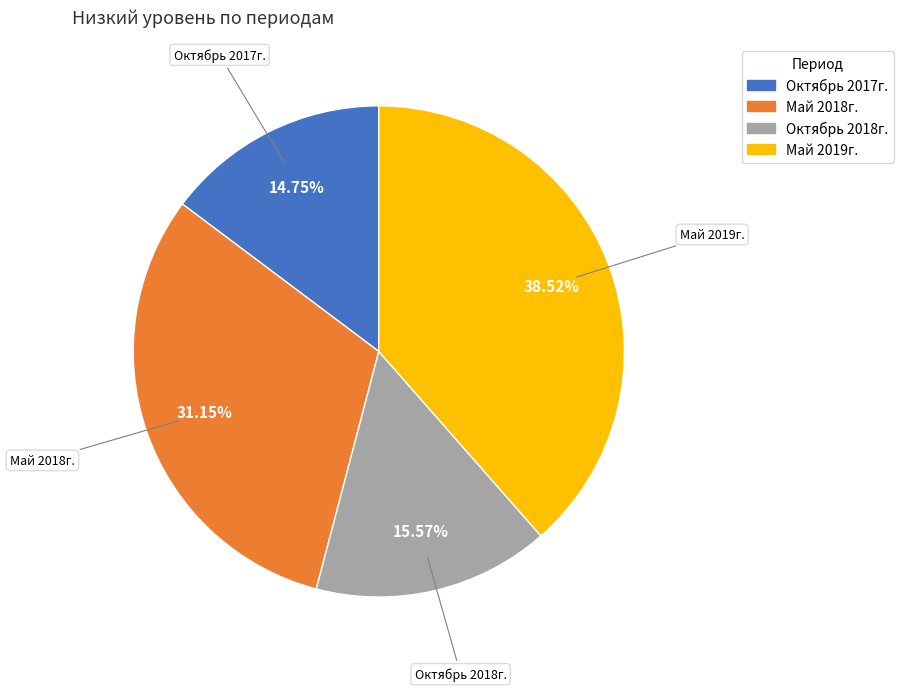

Which slice is the largest?

Май 2019г.